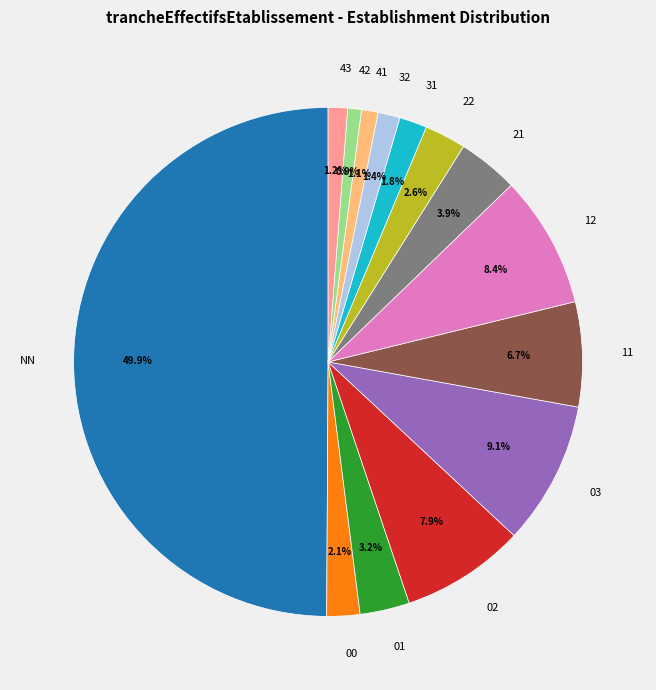

Which category has the biggest portion of the pie?

NN